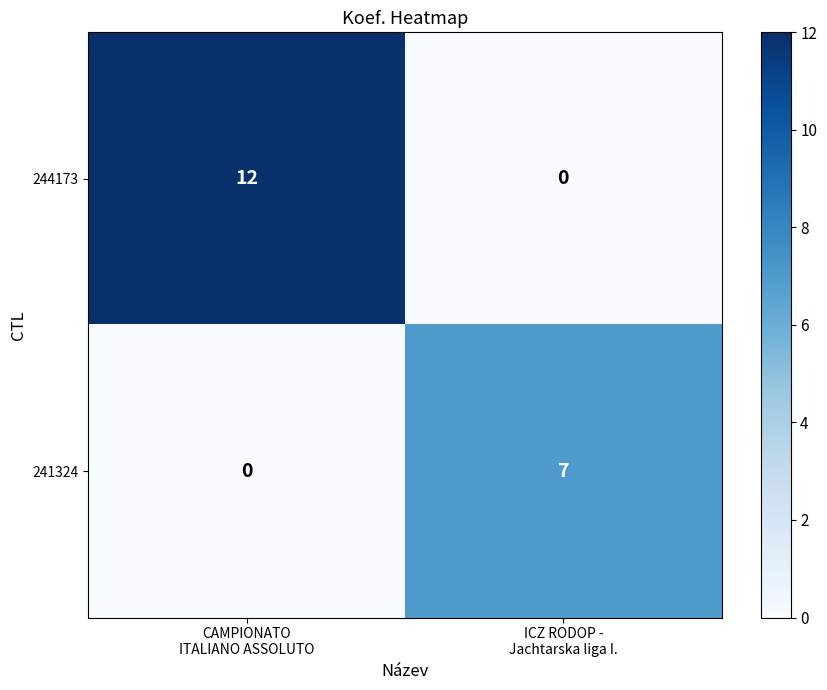

How many categories are shown in the chart?

2